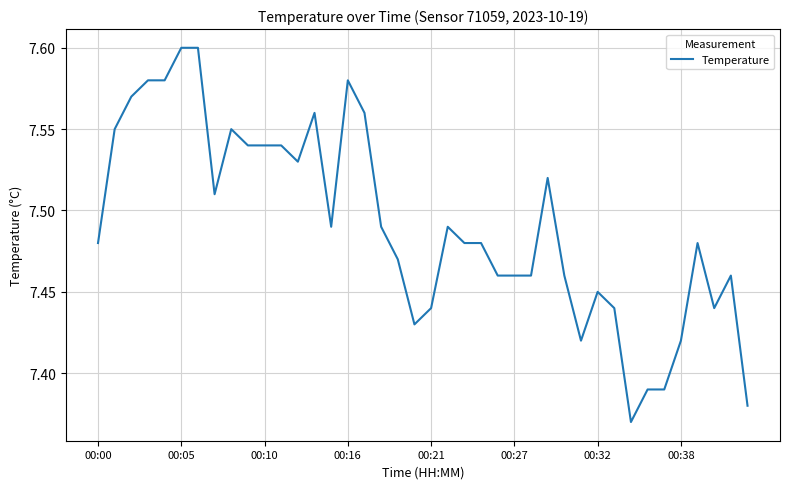

True or false: there are more than 1 points higher than both neighbors.

True